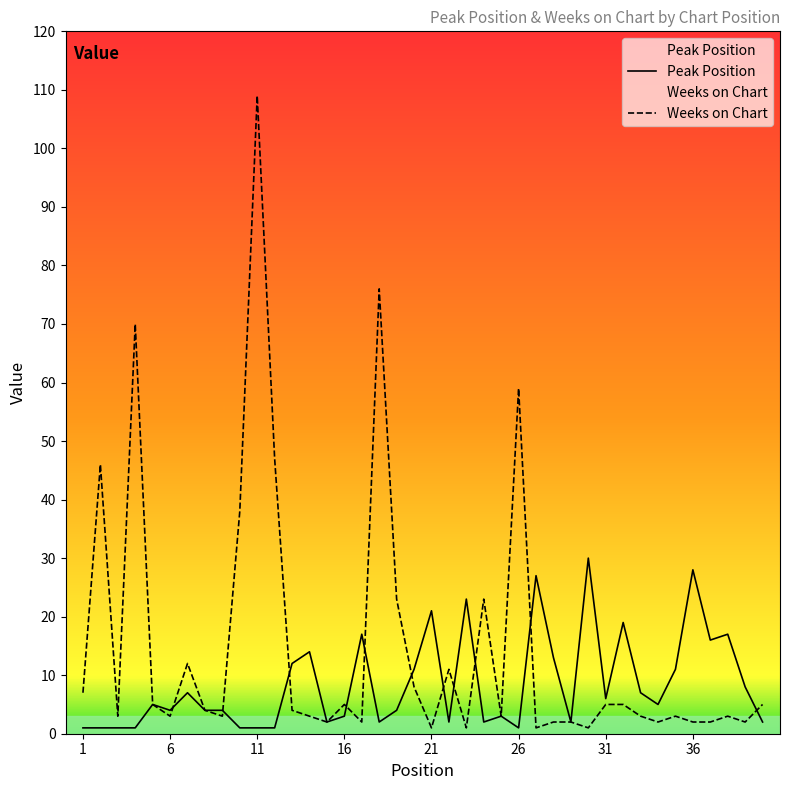

What is the smallest value displayed?

1